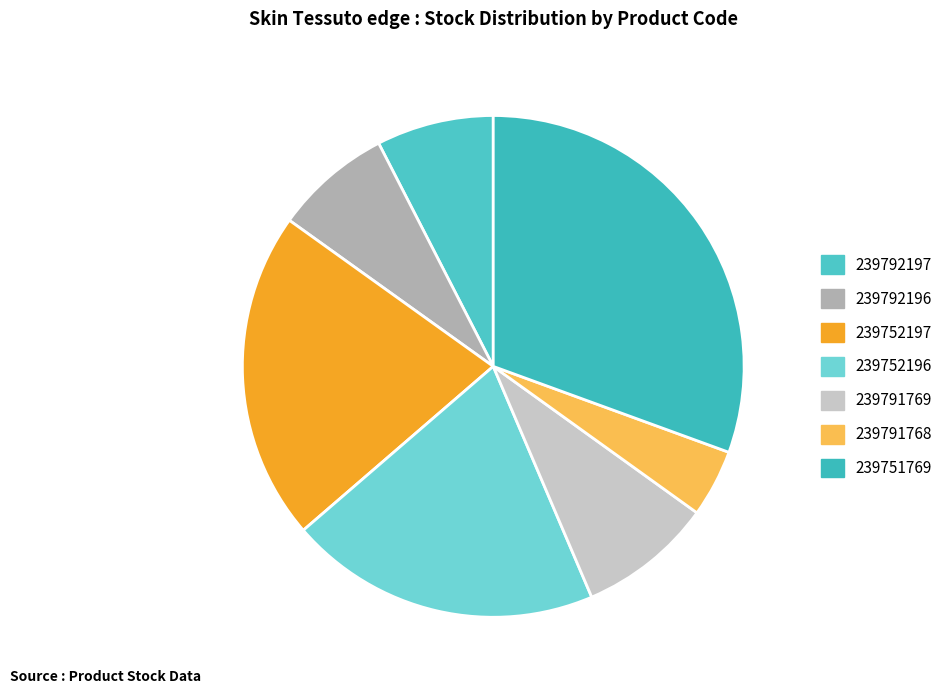

To the nearest percent, what is the combined percentage of 239751769 and 239791768?

35%